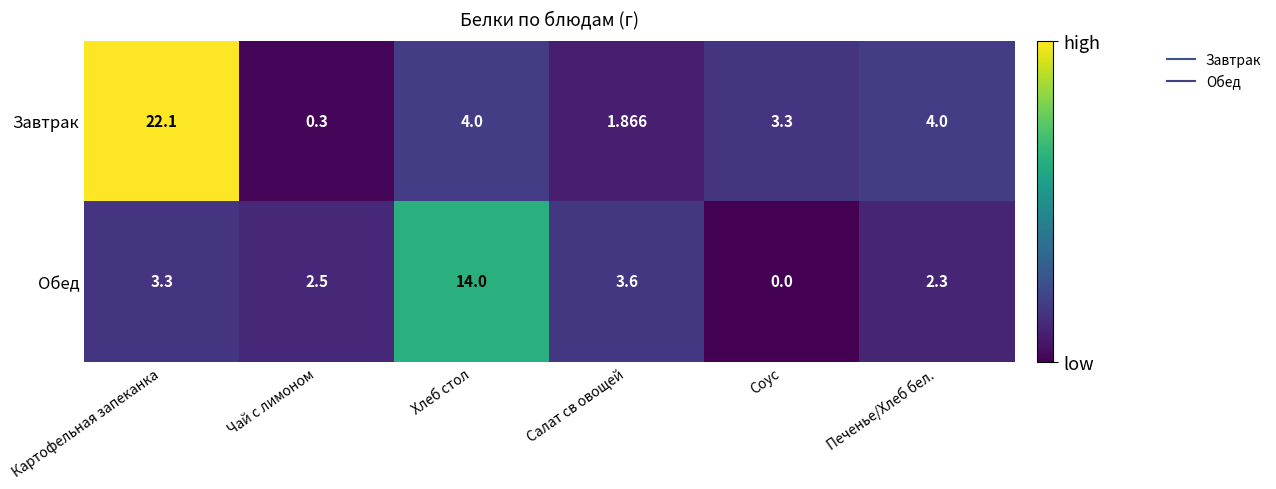

Rank the series by their average value, from highest to lowest.

Завтрак, Обед